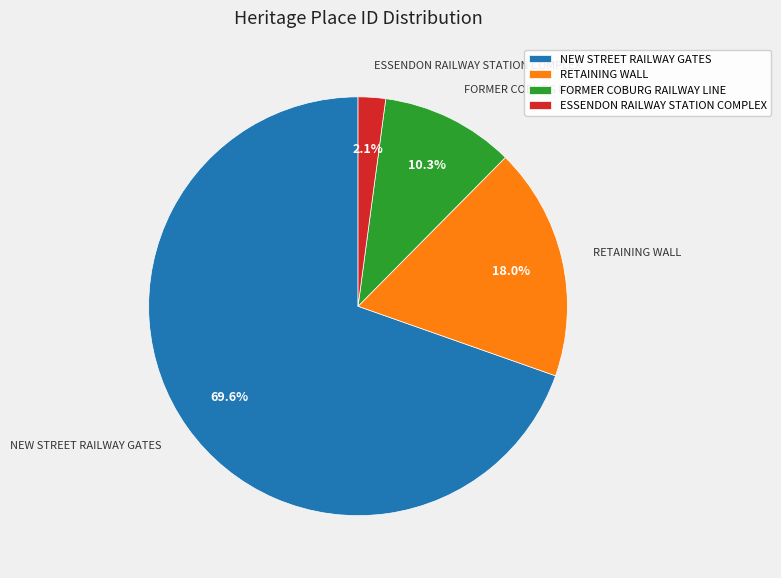

Which has a higher value, NEW STREET RAILWAY GATES or FORMER COBURG RAILWAY LINE?

NEW STREET RAILWAY GATES